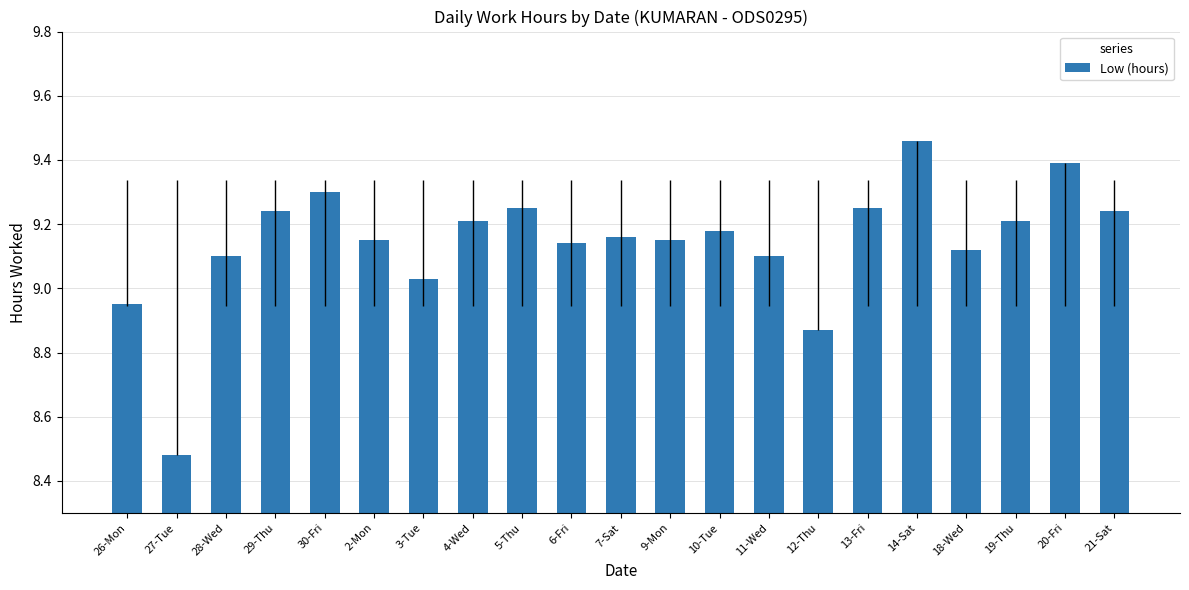

What is the difference between the maximum and minimum values?

1.0